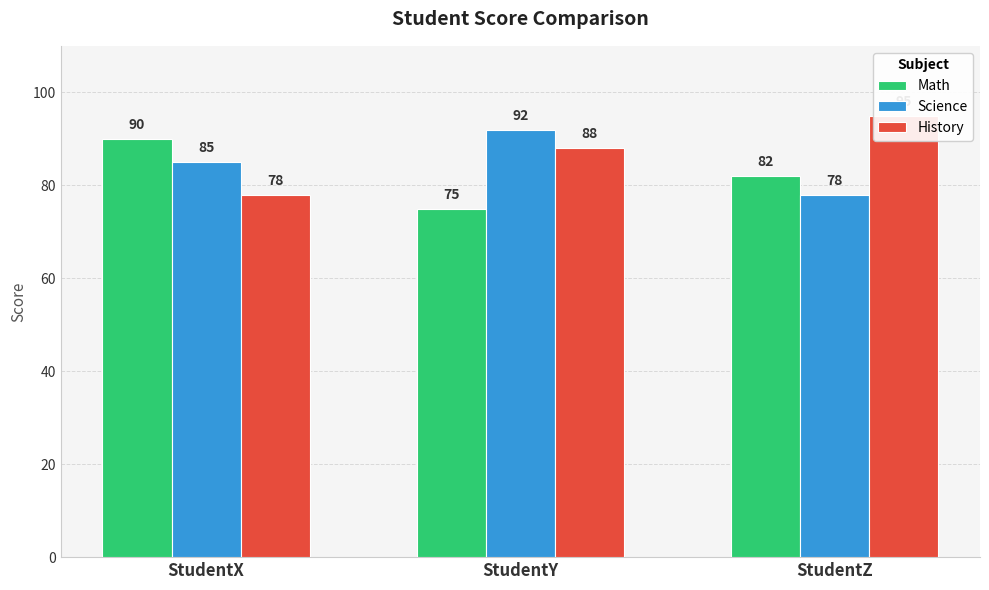

Does the chart contain any negative values?

No